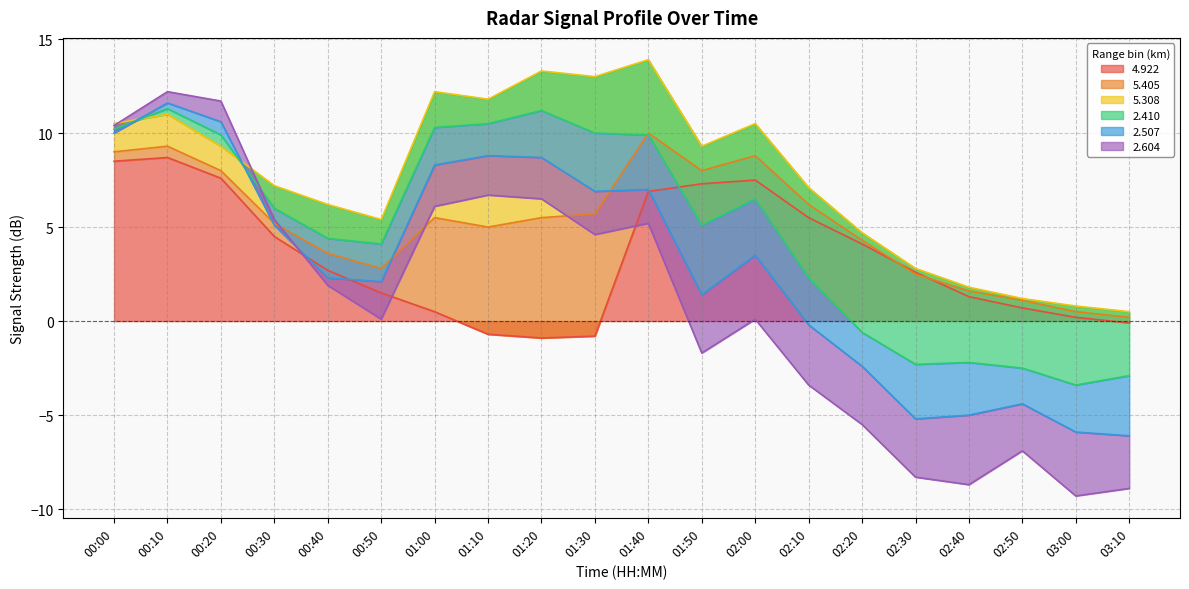

Where does the 4.922 series first go above 2?

00:00